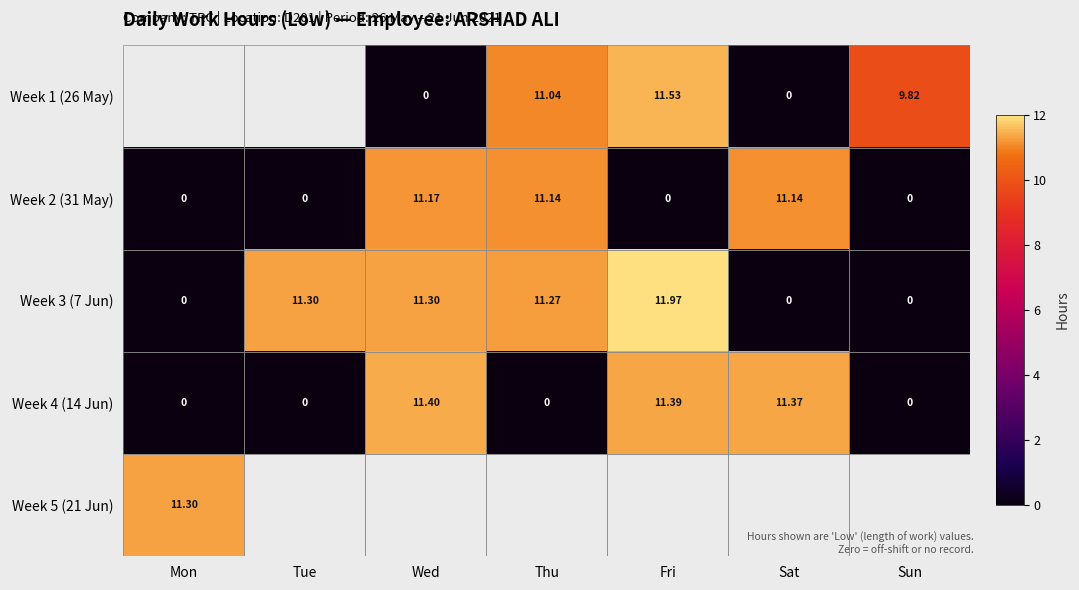

The value of Week 2 (31 May) at Sun is 4.6. True or false?

False